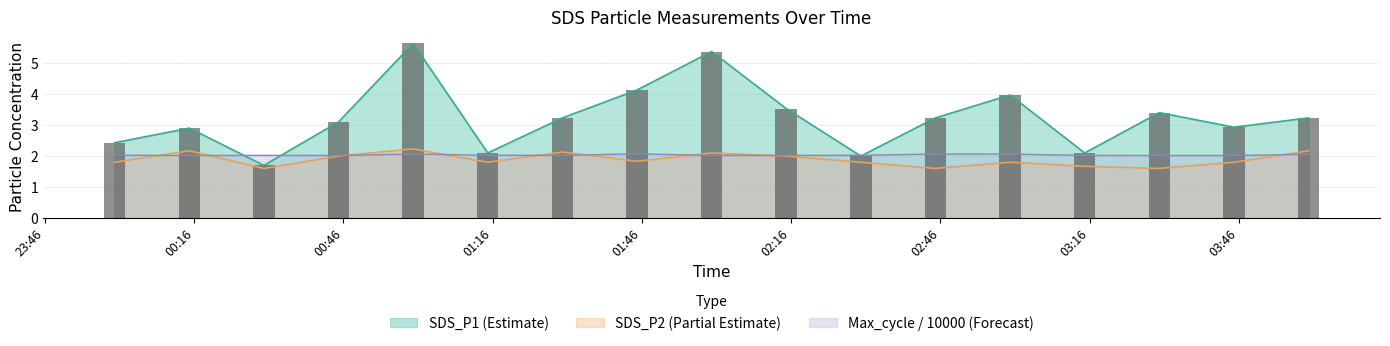

Count the SDS_P2 values in the range 1 to 2.

12